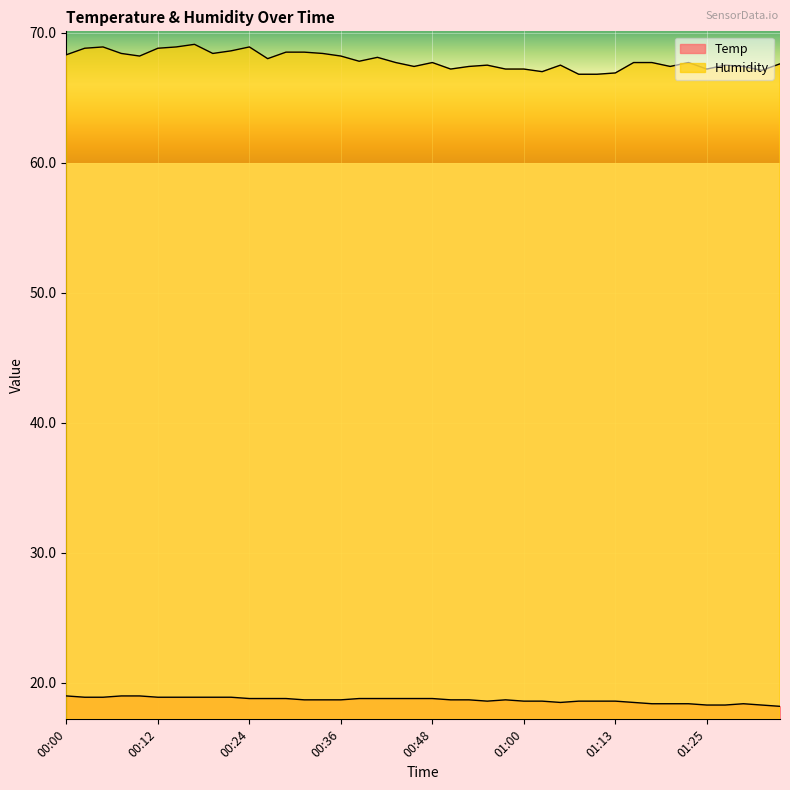

How many values in the Humidity series are below 67?

3